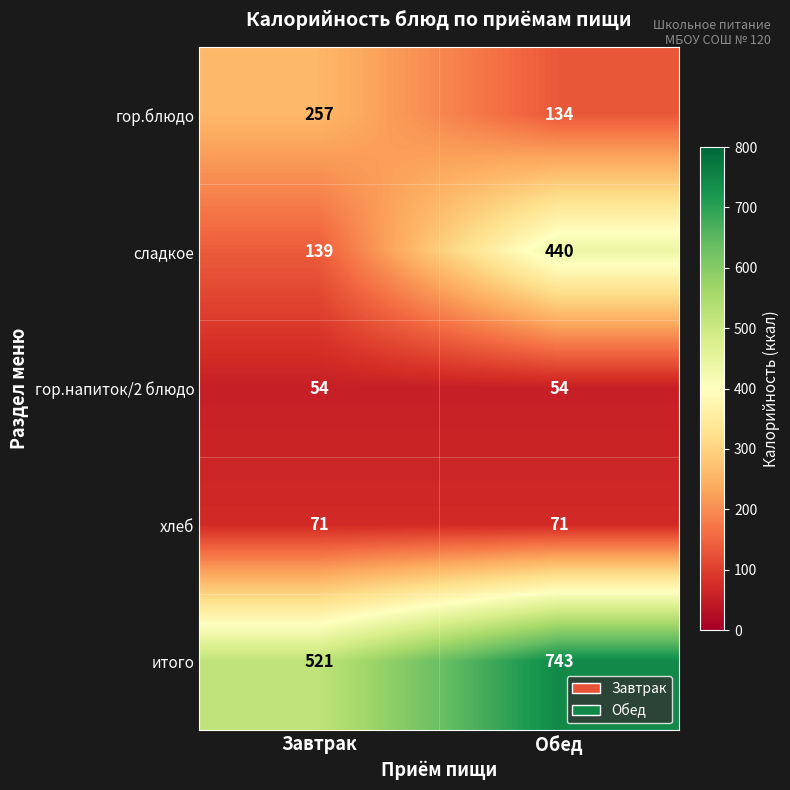

Which series has the widest spread of values?

сладкое